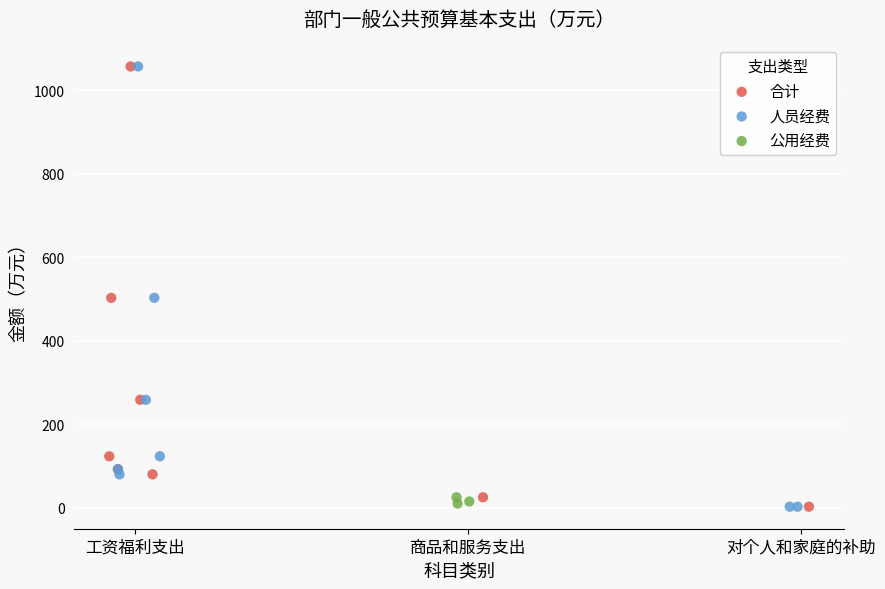

What are all the series names shown in the legend?

合计, 人员经费, 公用经费